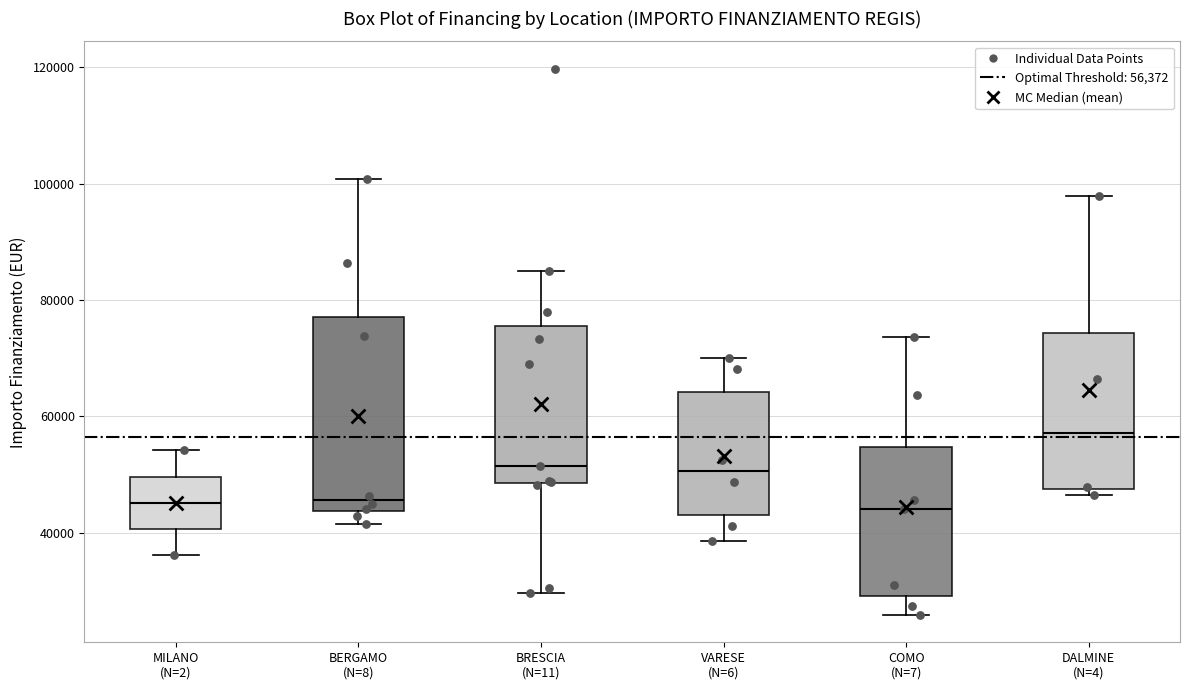

Reading left to right, read every box against the y-axis: the position of its median line, the range the box covers, and the ends of its whiskers. The values are not printed on the chart, so give them approximately, as read against the axis.

MILANO (N=2): median 46000, box 40000 to 50000, whiskers 36000 to 54000
BERGAMO (N=8): median 46000, box 44000 to 78000, whiskers 42000 to 100000
BRESCIA (N=11): median 52000, box 48000 to 76000, whiskers 30000 to 84000
VARESE (N=6): median 50000, box 44000 to 64000, whiskers 38000 to 70000
COMO (N=7): median 44000, box 30000 to 54000, whiskers 26000 to 74000
DALMINE (N=4): median 58000, box 48000 to 74000, whiskers 46000 to 98000